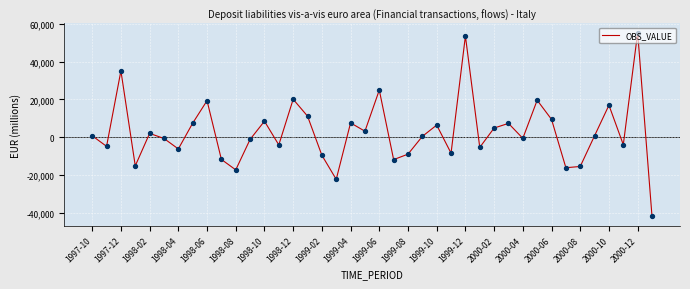

What is the difference between the maximum and minimum values?

97272.3